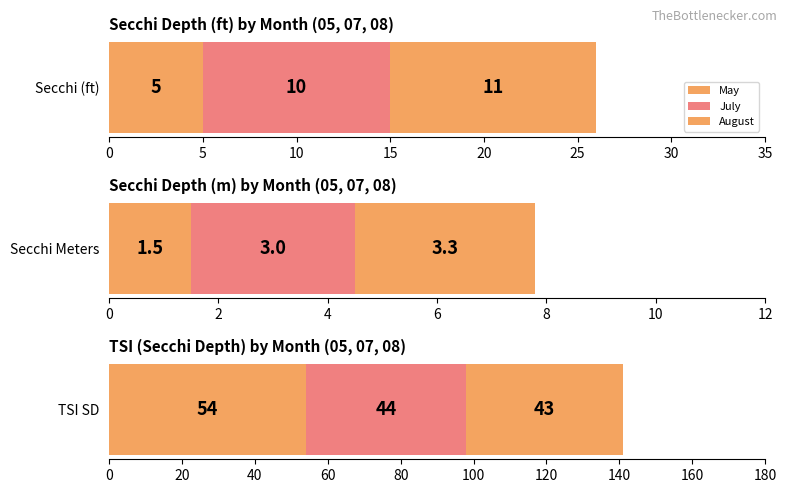

What is the difference between the second highest and minimum values in the Tsi Sd series?

1.0